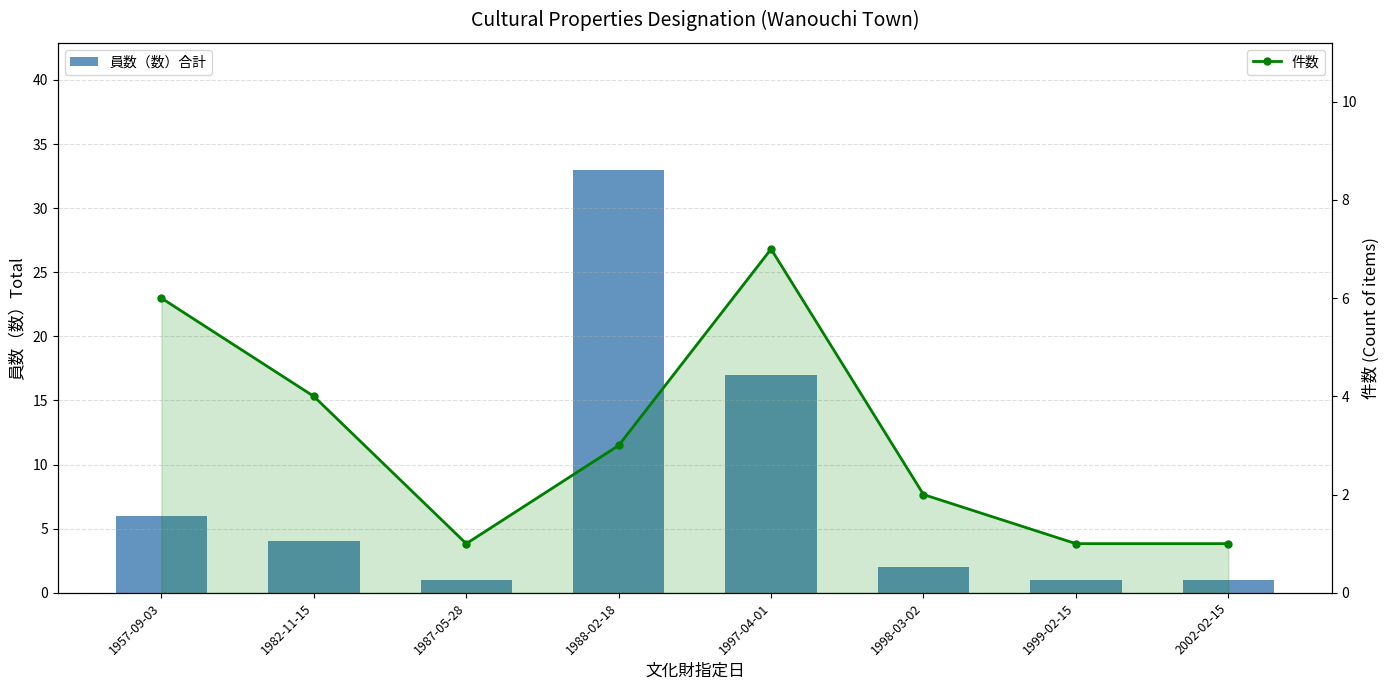

The 員数（数）合計 series shows 6 at 1957-09-03. True or false?

True